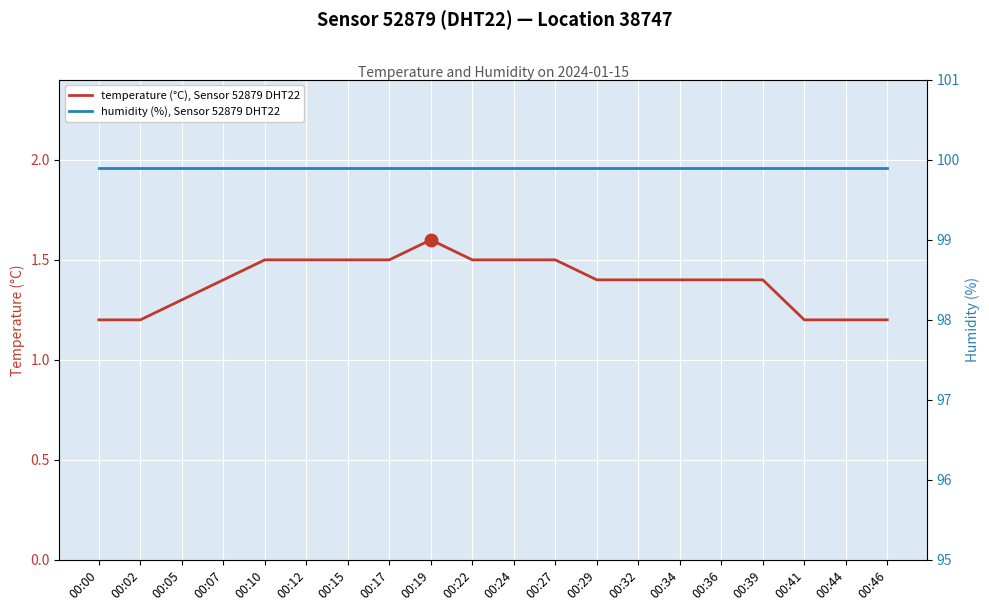

What is the maximum value for humidity (%), Sensor 52879 DHT22?

99.9